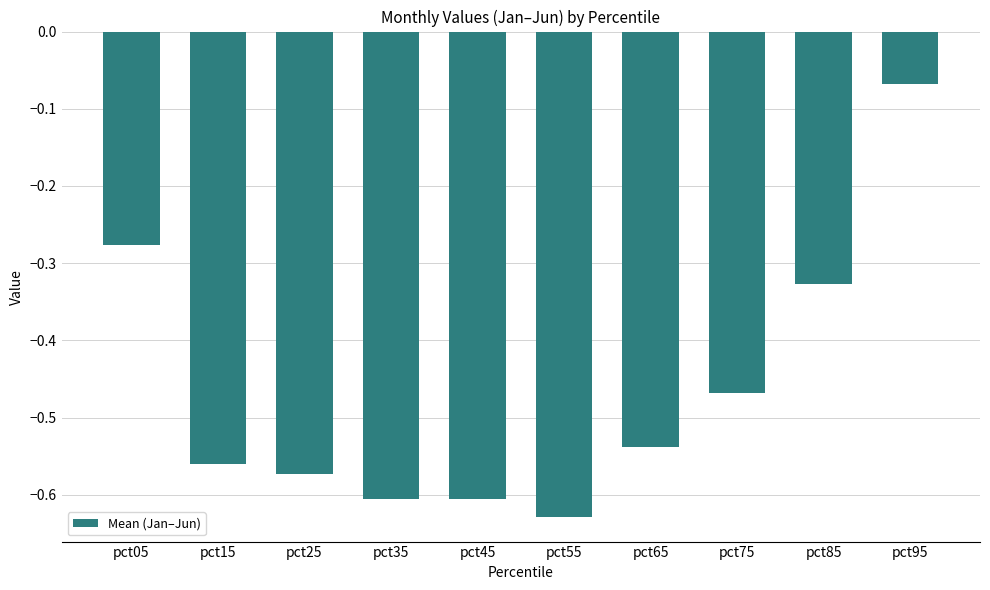

What is the change in value from pct45 to pct85?

+0.3